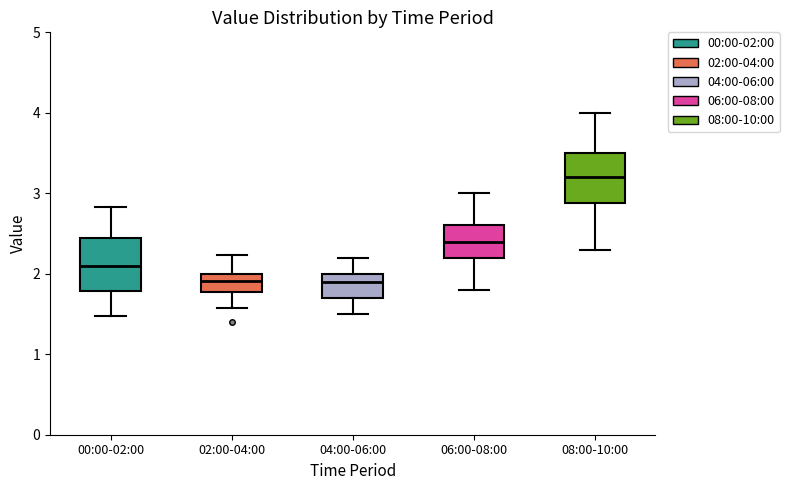

Where does the upper whisker of the box for 08:00-10:00 end on the y-axis? The values are not printed on the chart, so give them approximately, as read against the axis.

4.0